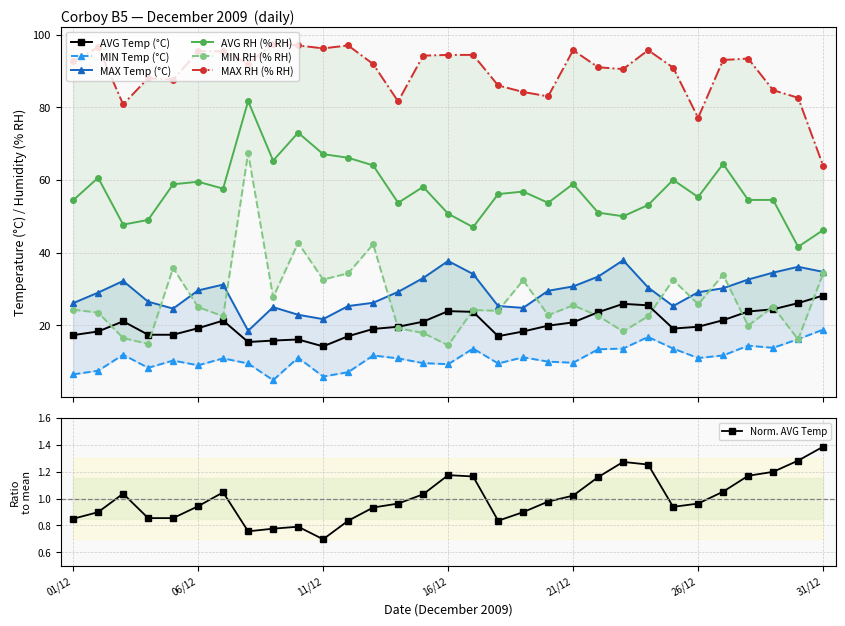

True or false: MAX RH (% RH) and MAX Temp (°C) cross at least once.

False